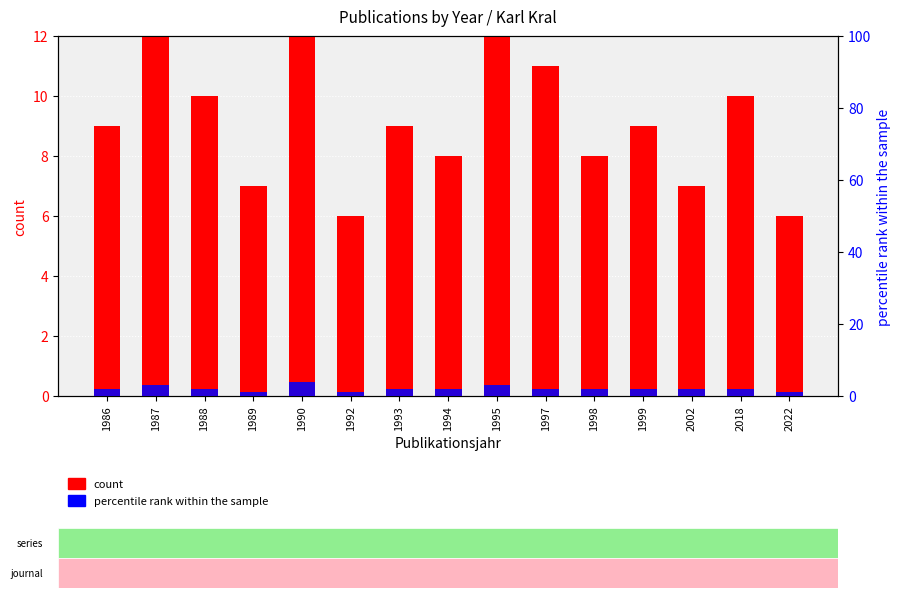

What is the difference between the count values at 1986 and 1990?

6